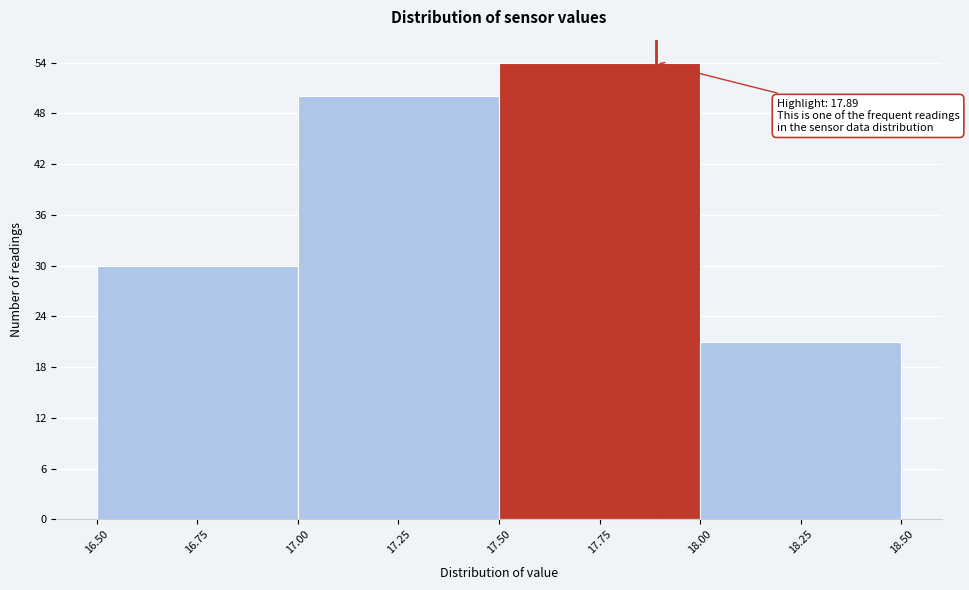

Over which range of the x-axis is the bar tallest?

17.50 to 18.00